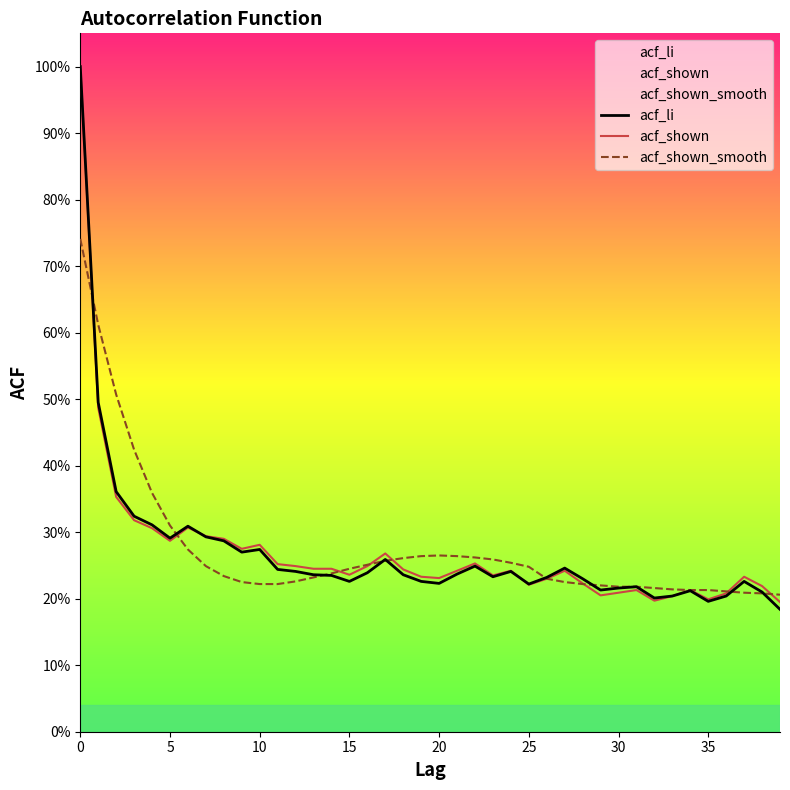

Rank the series by their maximum value, from highest to lowest.

acf_li, acf_shown, acf_shown_smooth